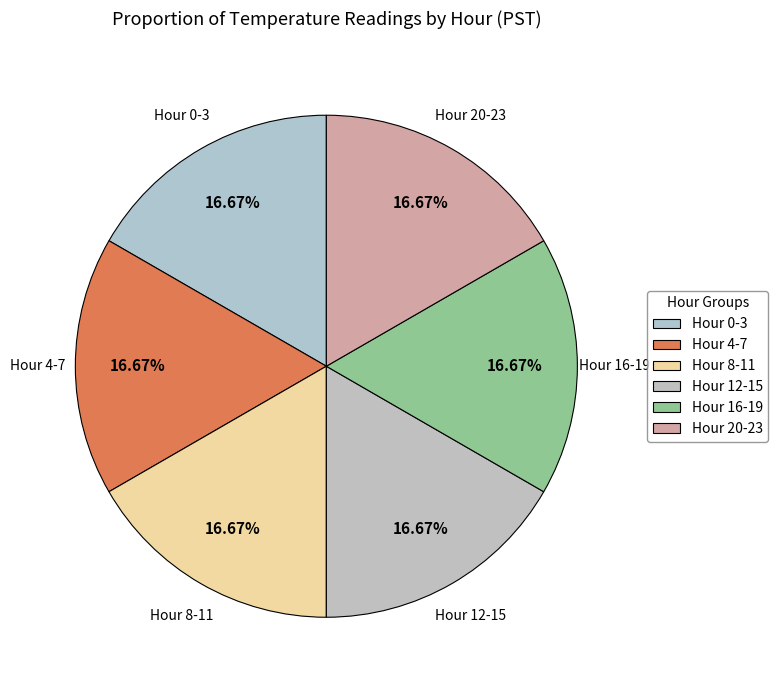

How many slices are in this pie chart?

6